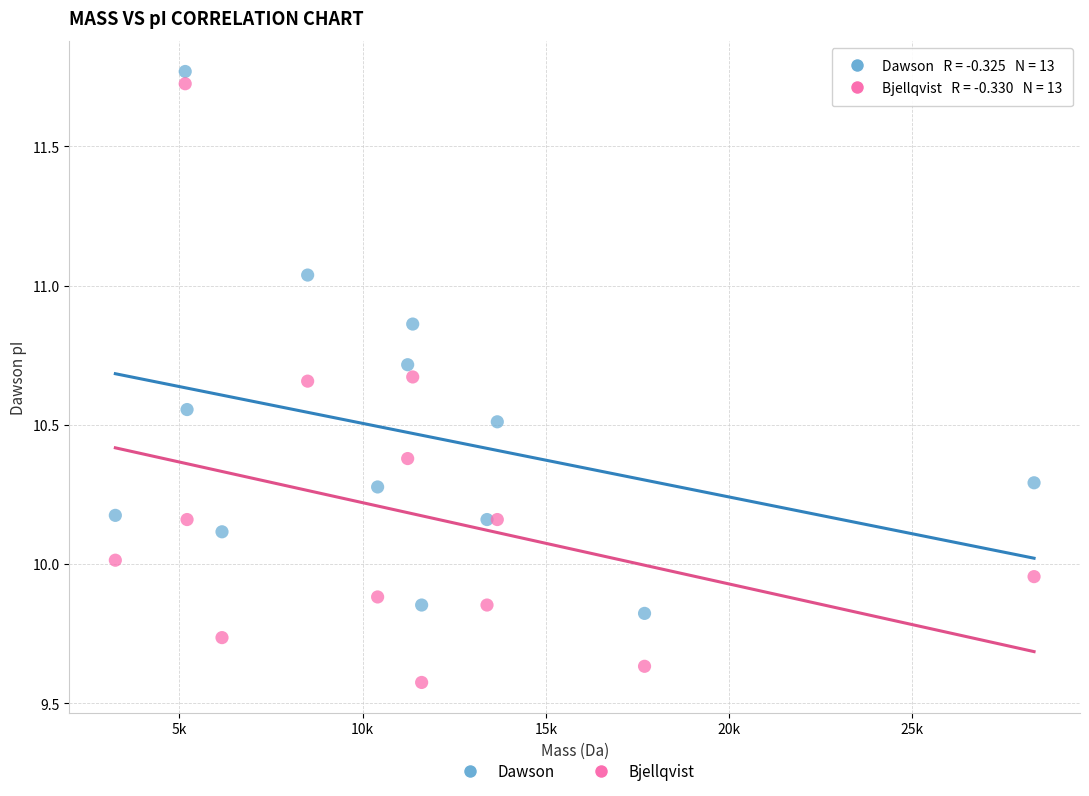

Which series reaches the maximum Y coordinate?

Dawson